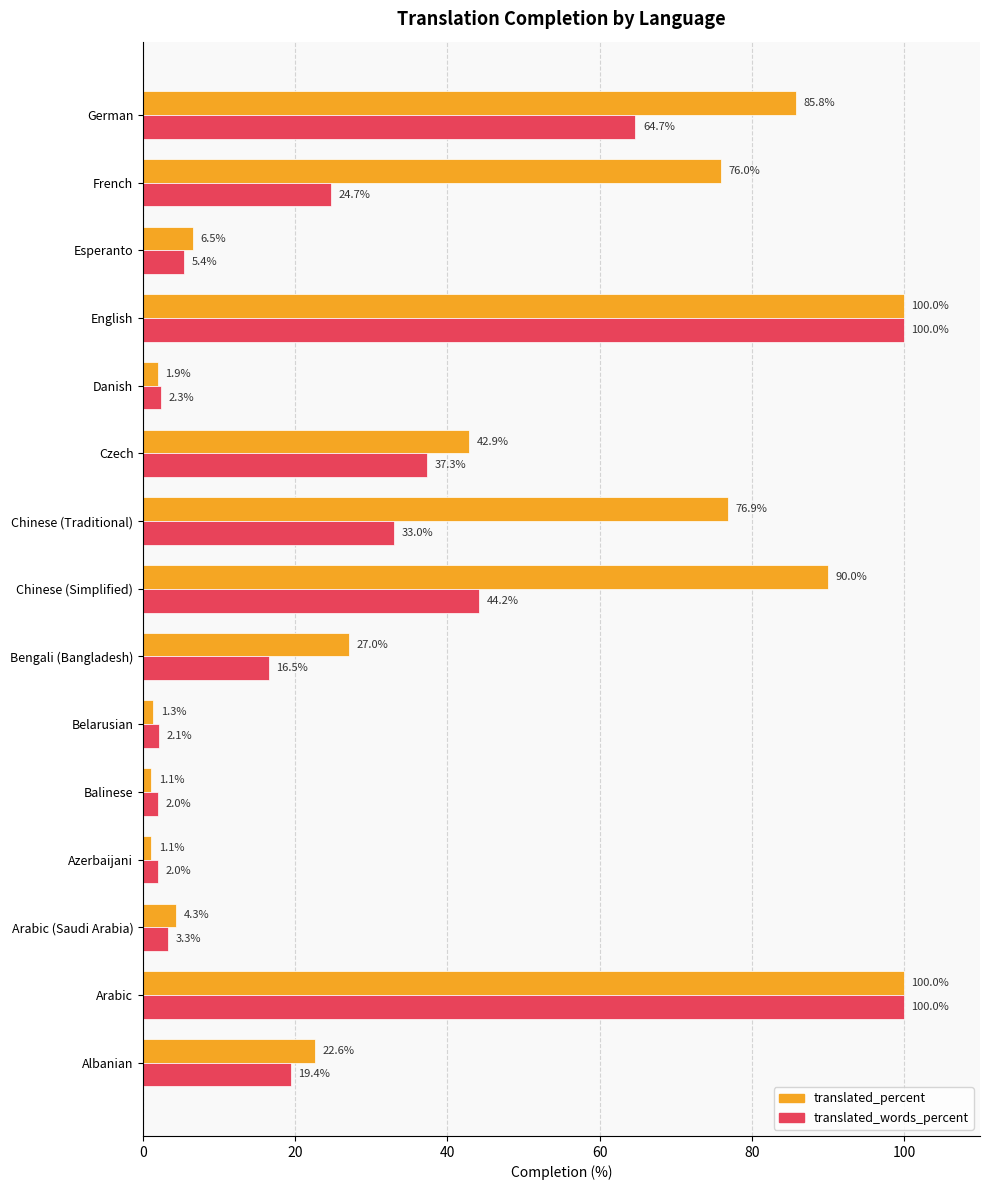

What is the maximum value shown in the chart?

100.0